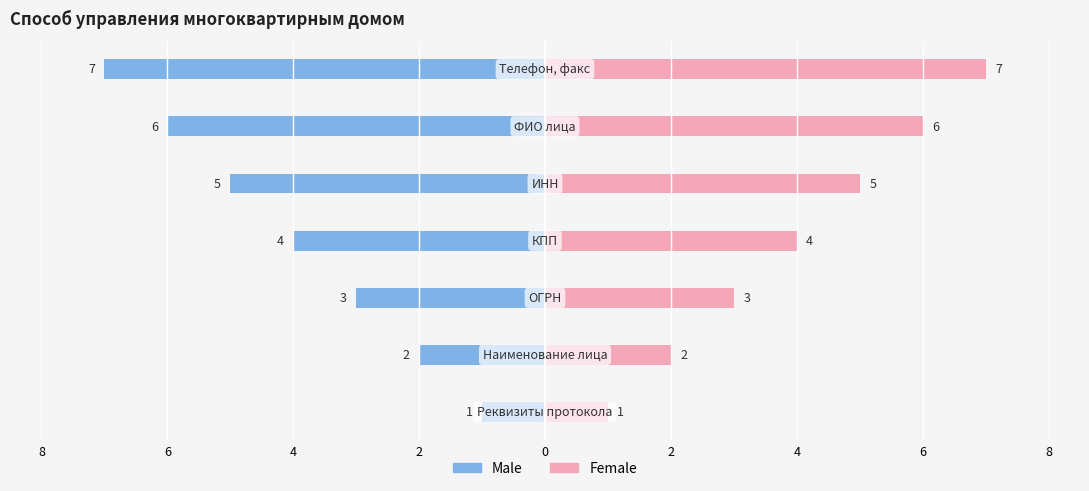

Is it true that Female equals 3 at 6?

False